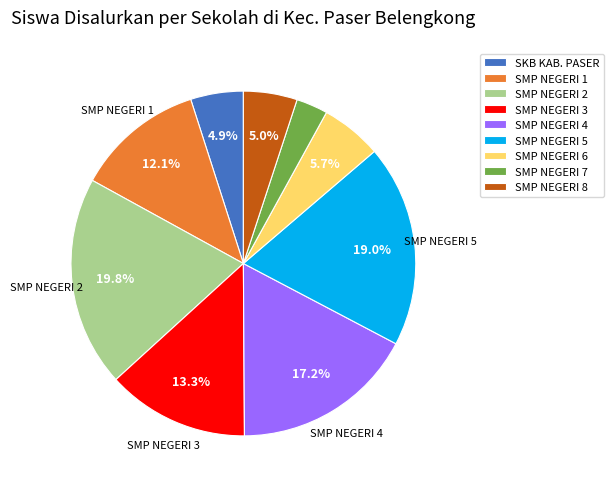

What percentage is the SMP NEGERI 1 slice, to the nearest percent?

12%